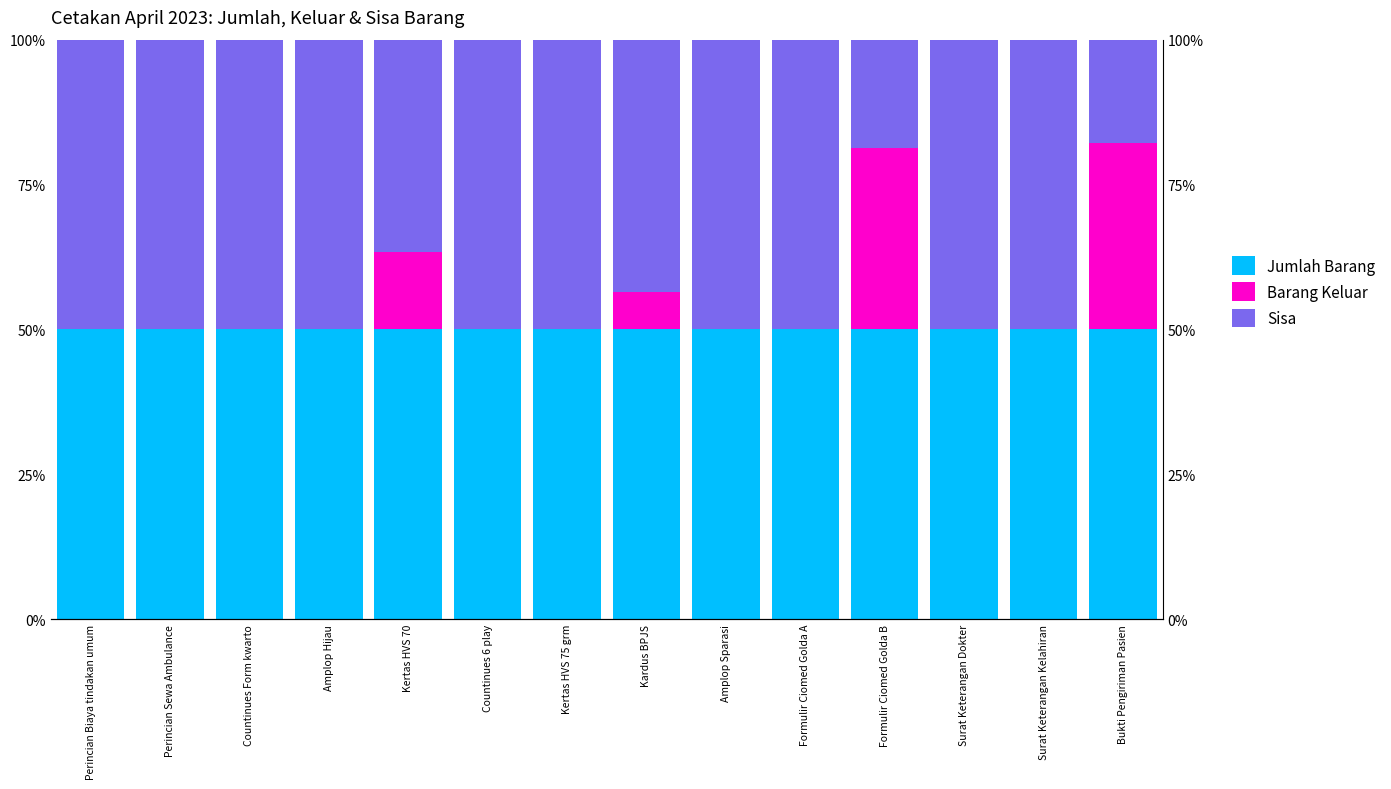

How many groups of bars are there?

14